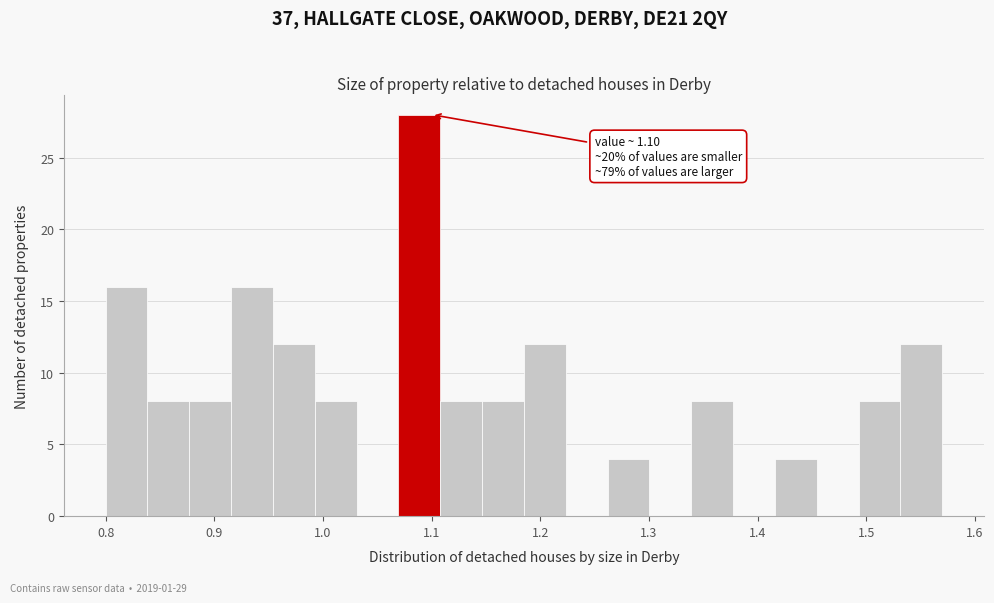

Read against the x-axis, roughly where is the centre of the tallest bar?

1.09